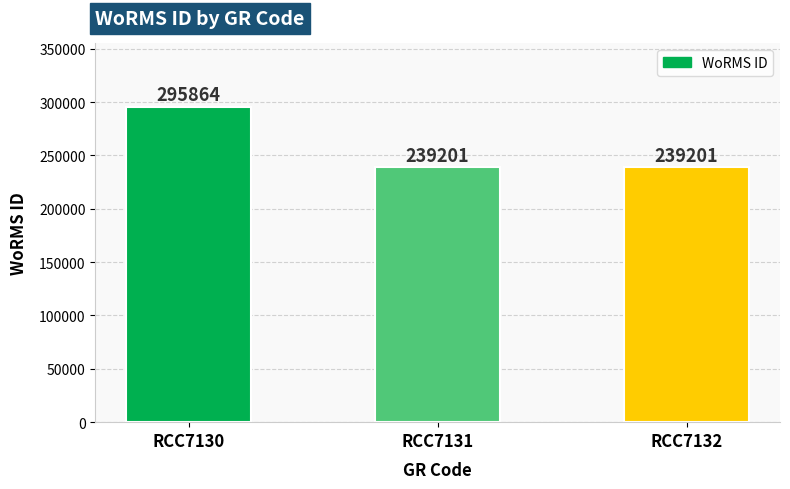

Is it true that the value at RCC7132 is 239201?

True